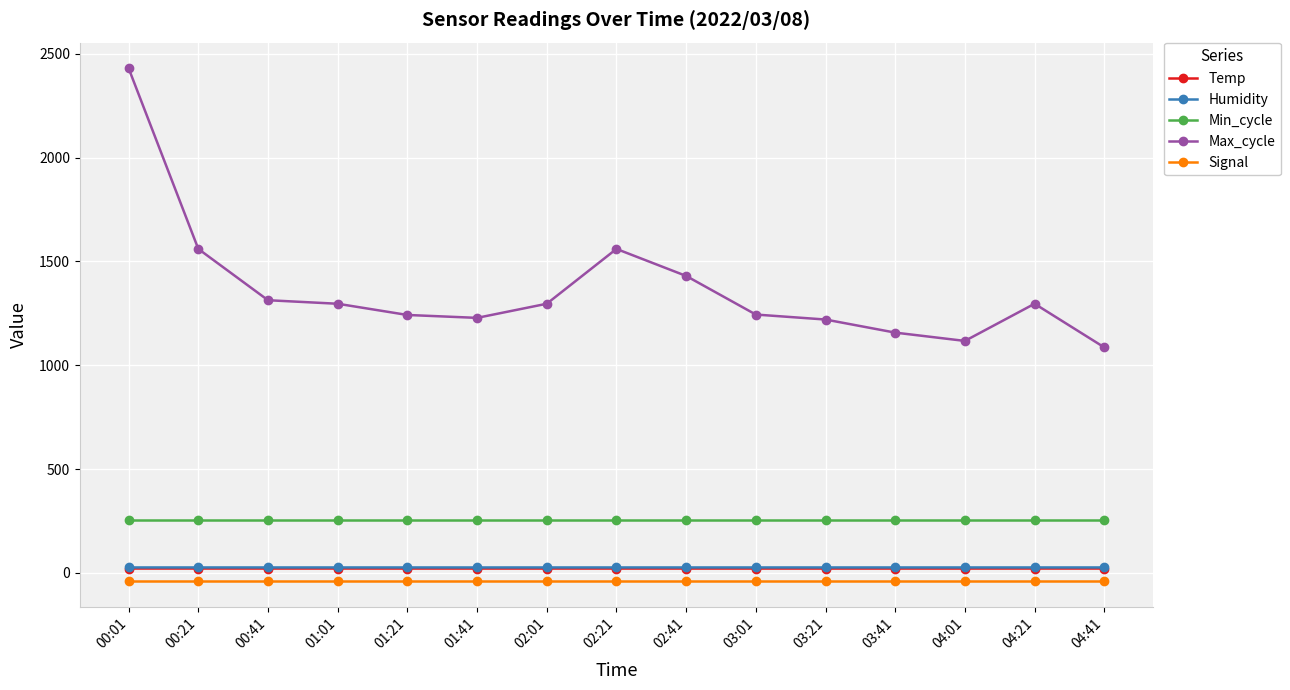

True or false: Max_cycle has more than 0 points higher than both neighbors.

True